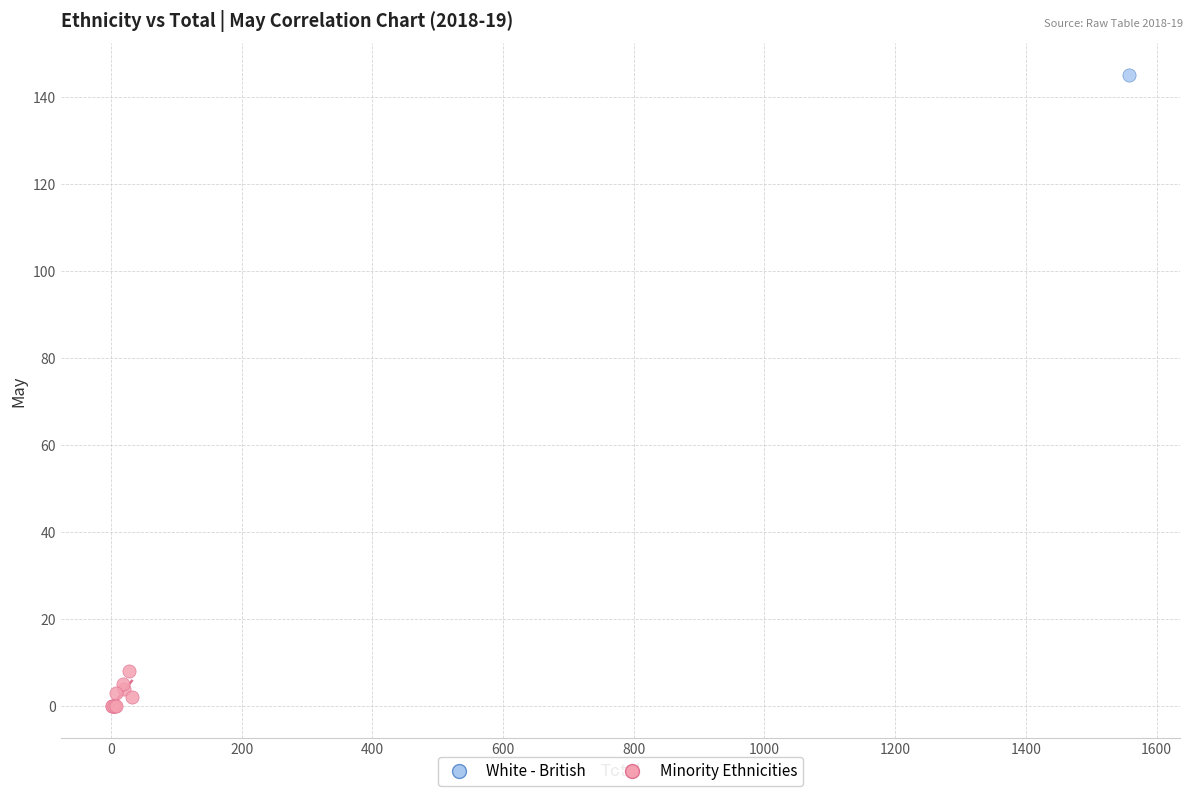

What are all the series names shown in the legend?

White - British, Minority Ethnicities